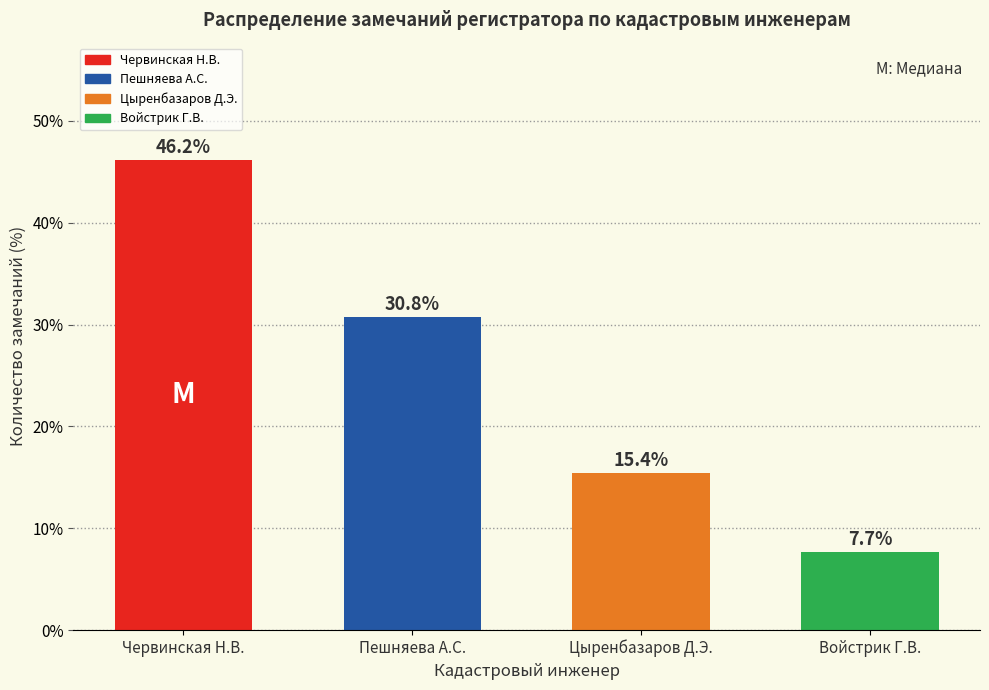

Reading left to right, list all the values displayed in this chart.

46.2	30.8	15.4	7.7